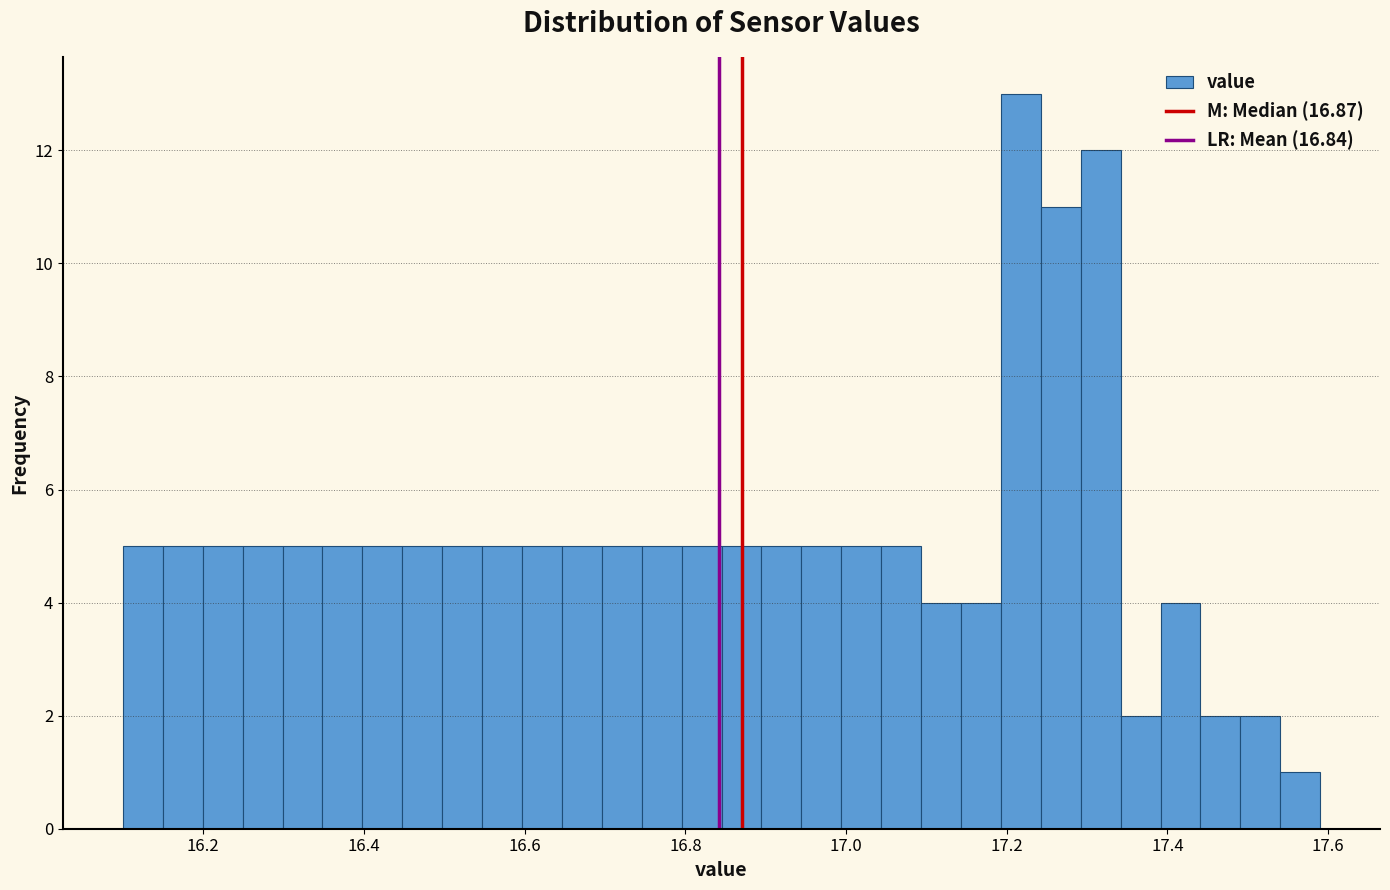

Read against the x-axis, roughly where is the centre of the tallest bar?

17.22